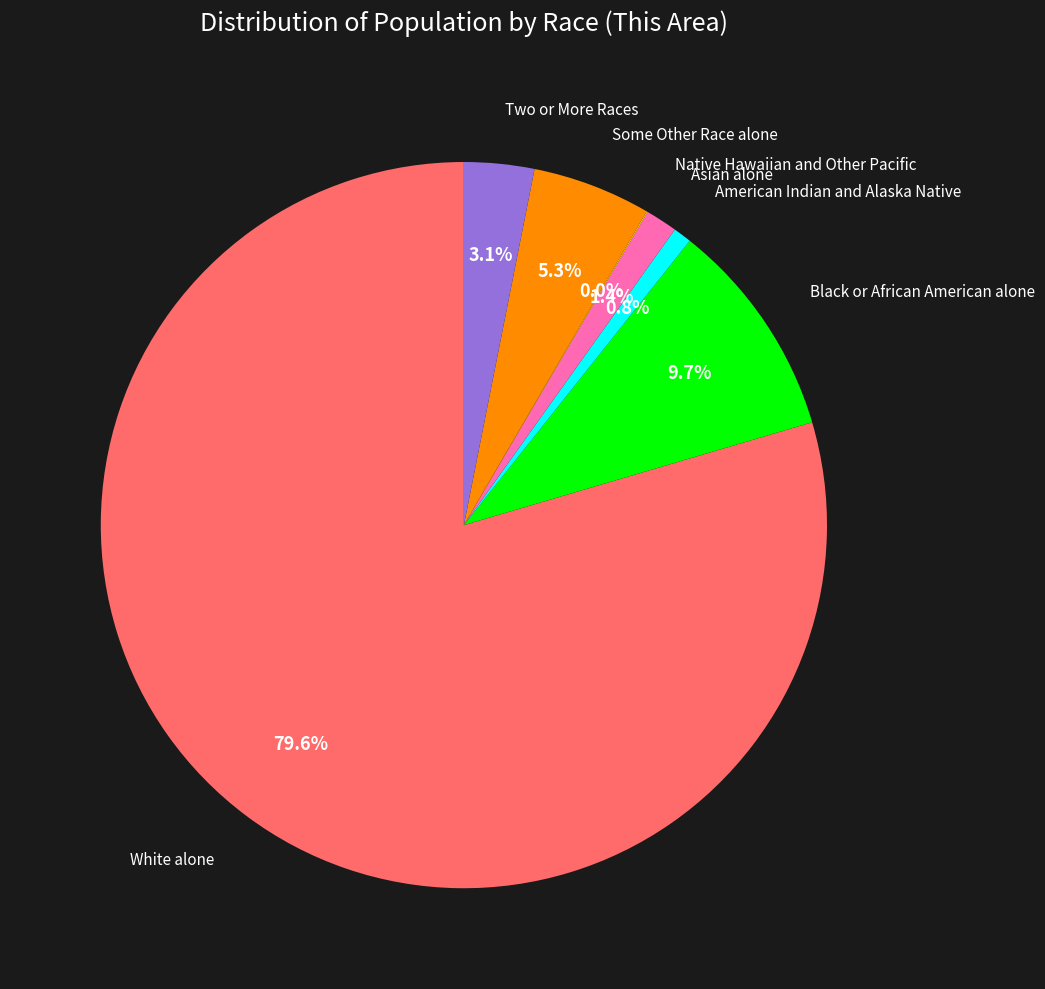

Is there any slice that represents more than half of the pie?

Yes